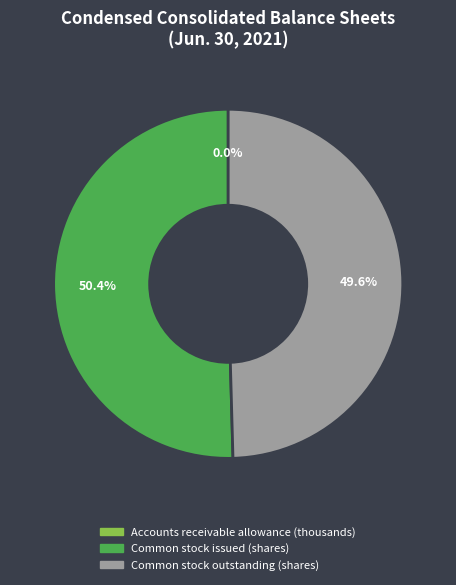

Which category has the biggest portion of the pie?

Common stock issued (shares)